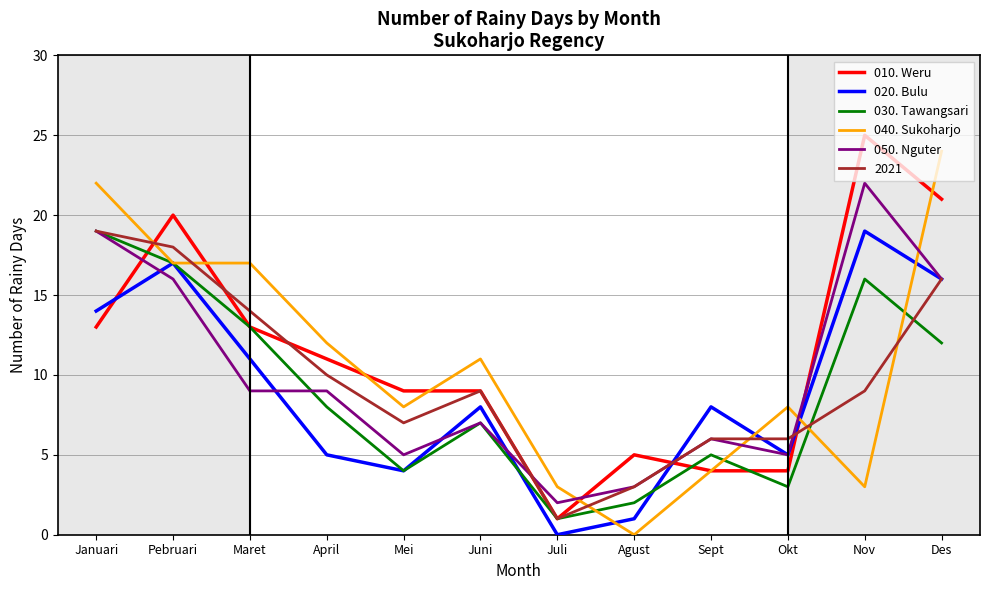

Does the chart display data point markers on the line(s)?

No